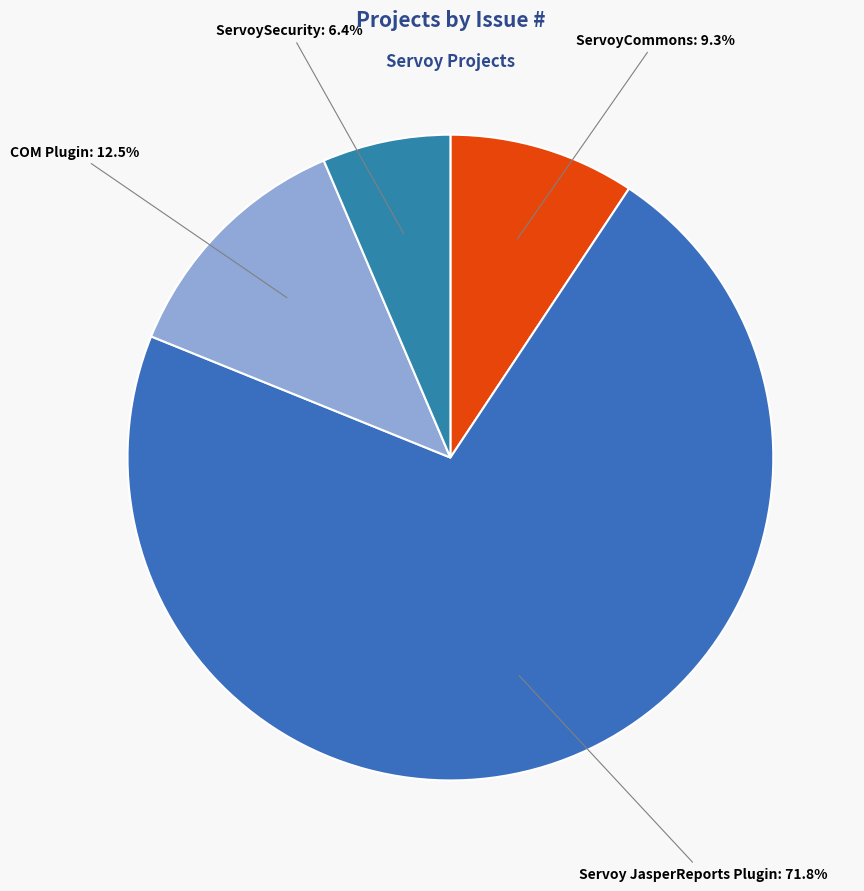

Count the number of slices in the pie.

4